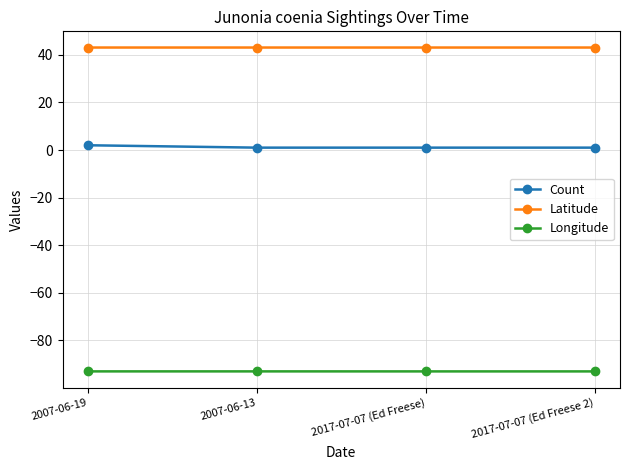

How many Latitude values are between 43 and 44?

4